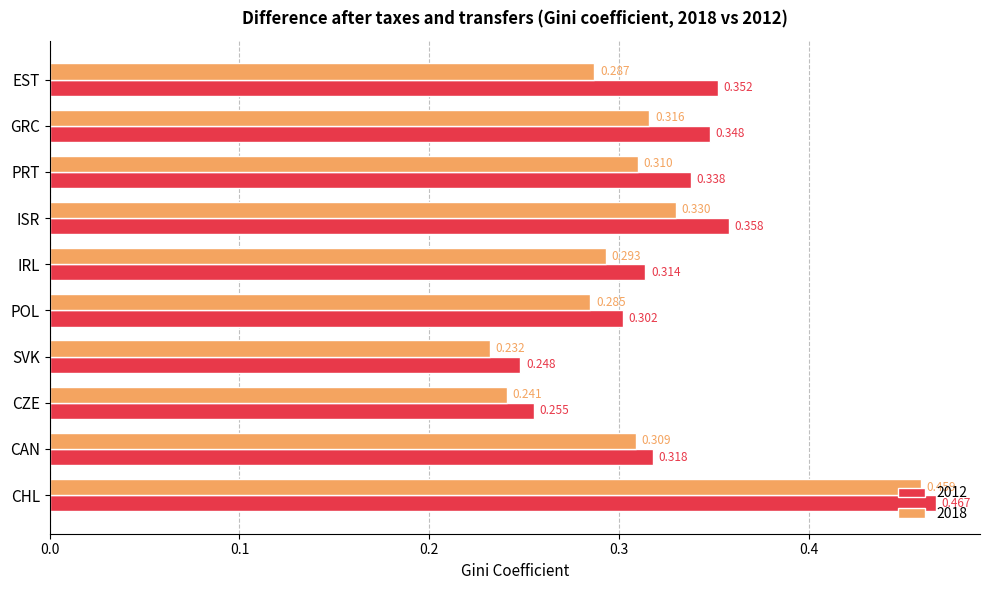

At which category is the sum across all series the highest?

CHL